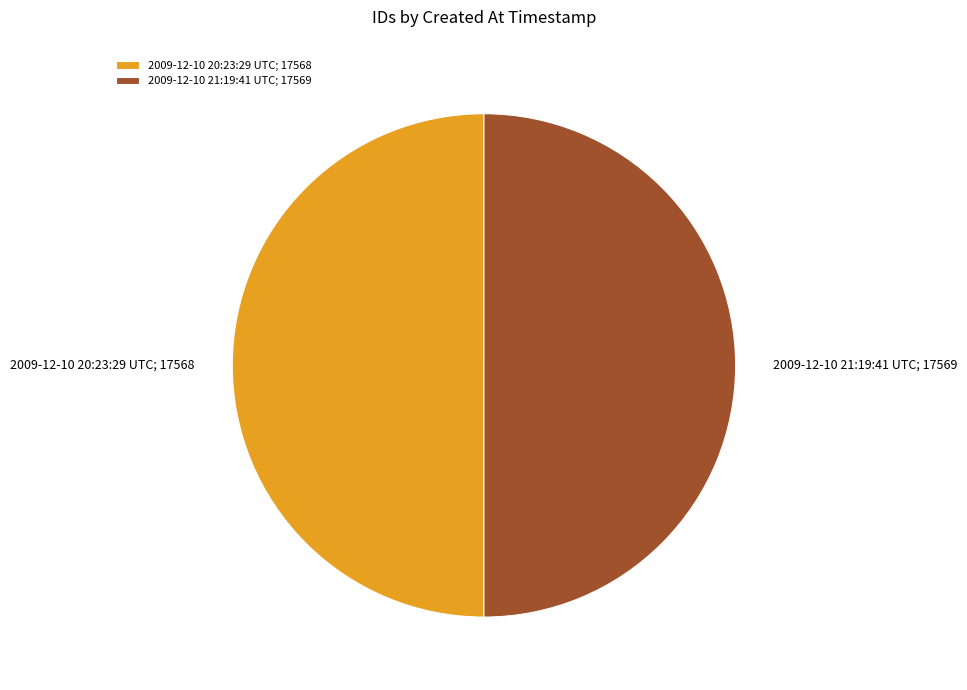

What is the ratio of the value at 2009-12-10 21:19:41 UTC; 17569 to the value at 2009-12-10 20:23:29 UTC; 17568?

1.0